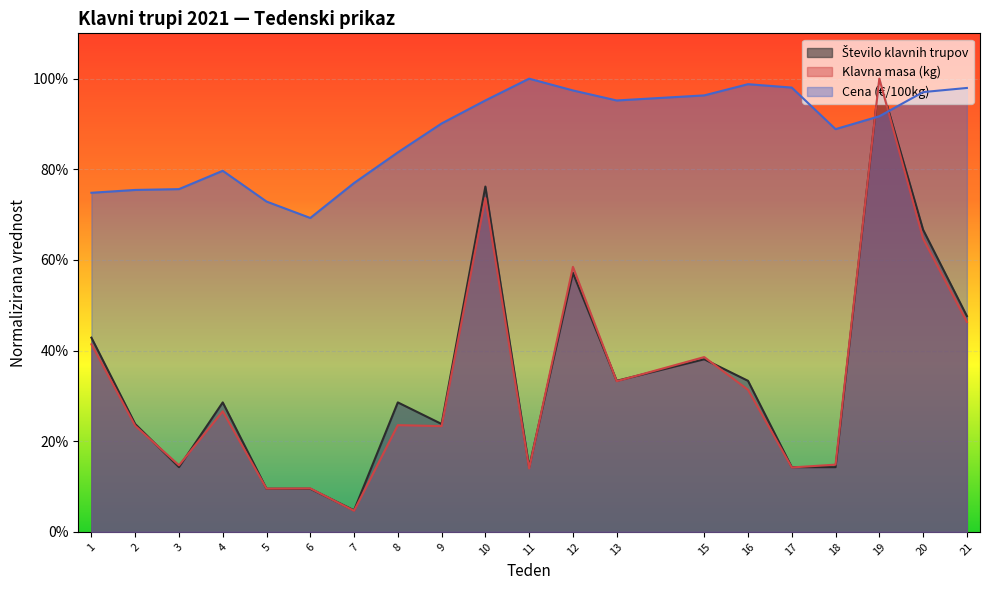

Where is Cena (€/100kg) nearest to the value 0?

6